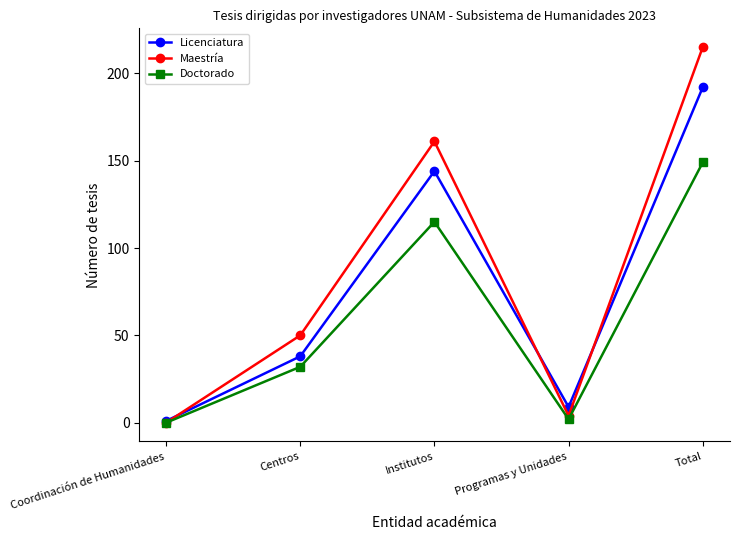

True or false: Maestría has a value of 161 at Institutos.

True